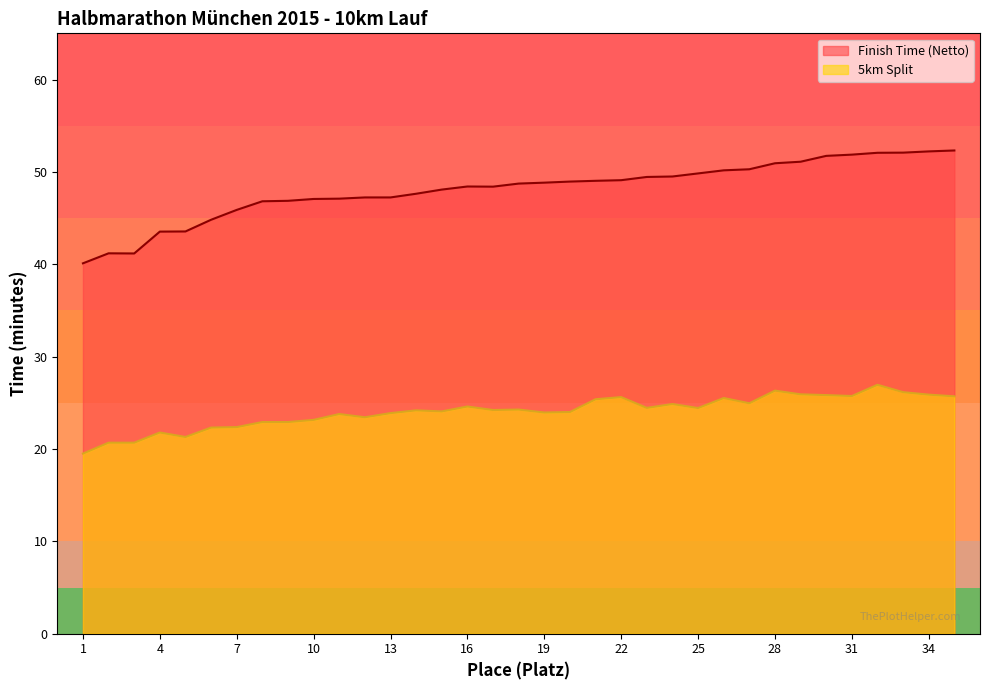

What are all the series names shown in the legend?

Finish Time (Netto), 5km Split